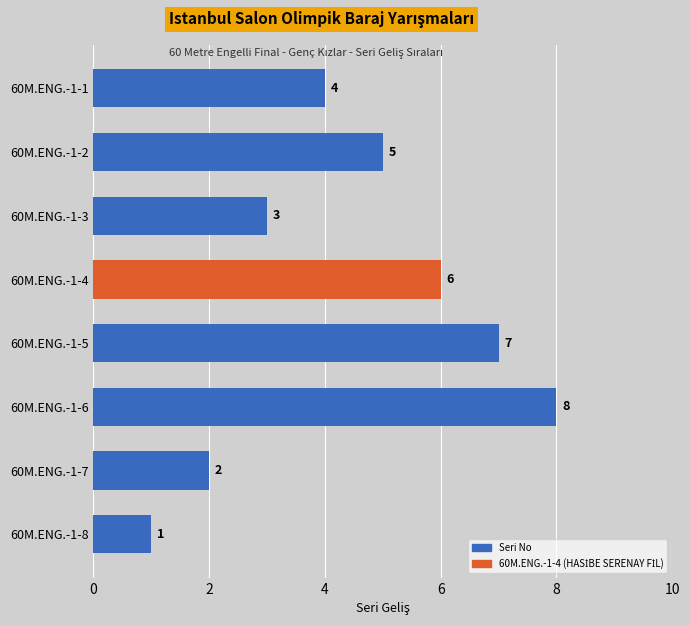

Reading top to bottom, what are all the values shown in this chart?

60M.ENG.-1-1=4	60M.ENG.-1-2=5	60M.ENG.-1-3=3	60M.ENG.-1-4=6	60M.ENG.-1-5=7	60M.ENG.-1-6=8	60M.ENG.-1-7=2	60M.ENG.-1-8=1